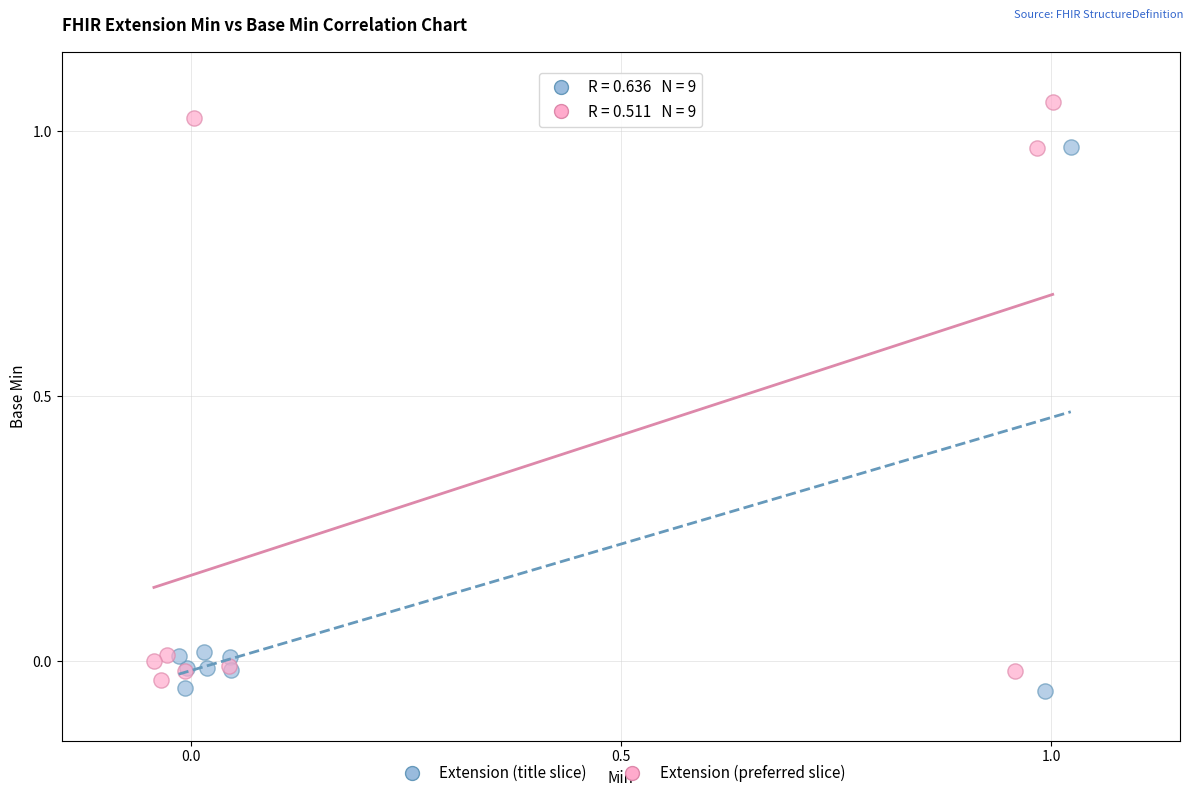

Which series contains the highest Y value?

Extension (preferred slice)